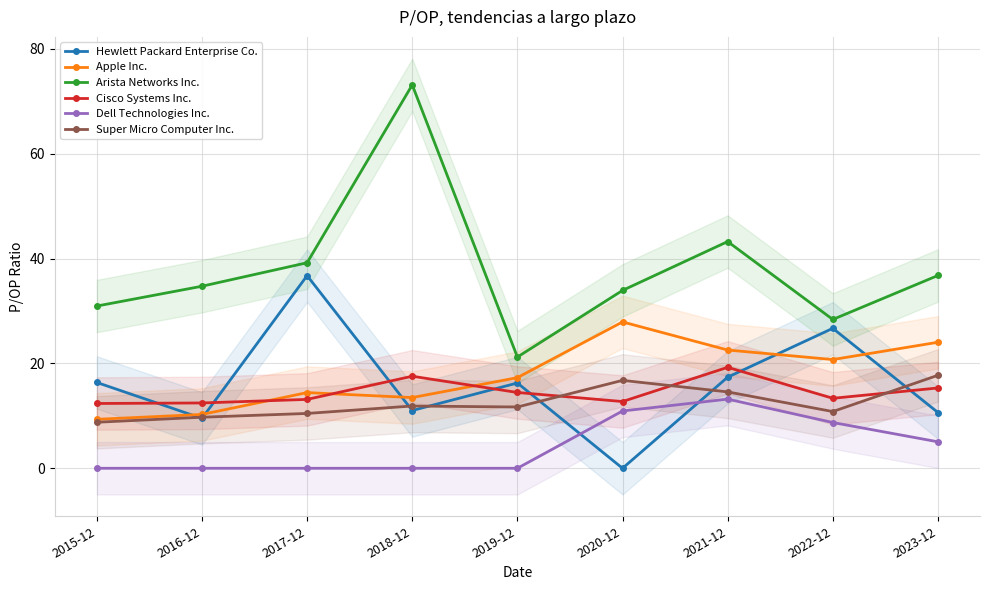

True or false: Apple Inc. and Dell Technologies Inc. cross at least once.

False